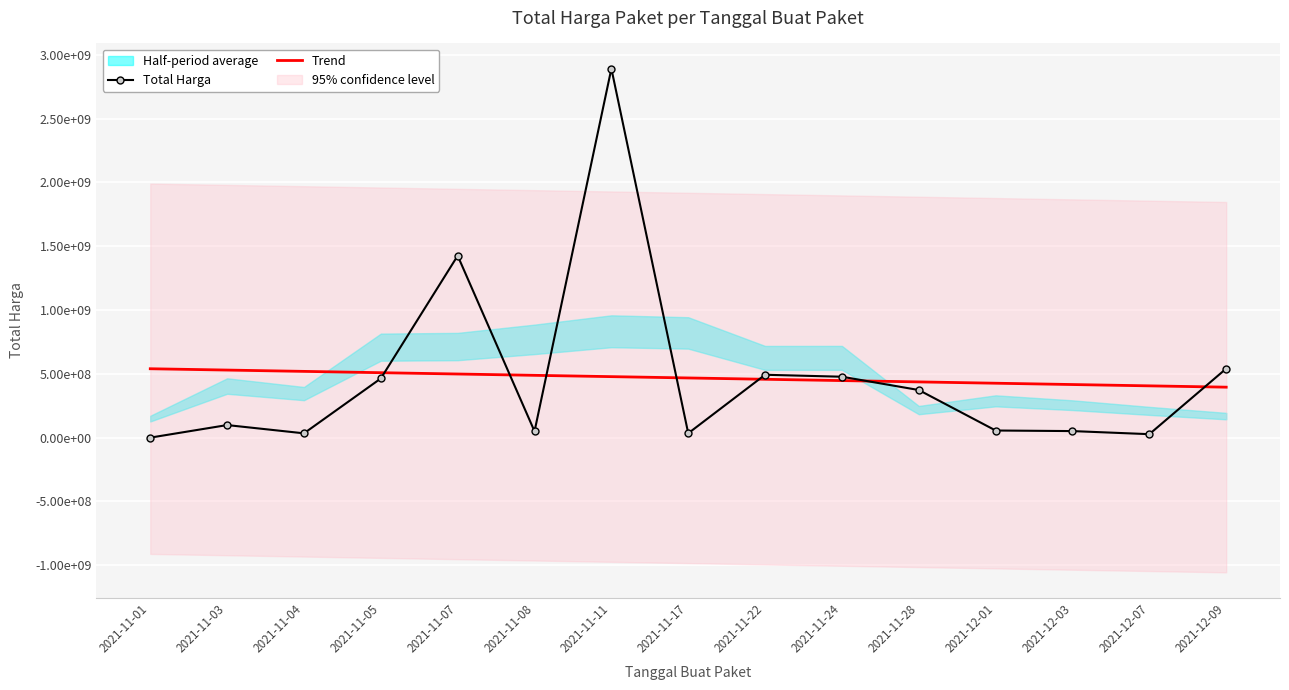

Reading left to right, list all the values displayed in this chart.

Total Harga: 333600.0	98772570.0	34000000.0	464002100.0	1425867900.0	49730040.0	2892122000.0	34292000.0	493000000.0	477600000.0	373404000.0	56152800.0	51601000.0	27412000.0	541071000.0
Trend: 540136590.7	529825277.8	519513965.0	509202652.1	498891339.2	488580026.4	478268713.5	467957400.7	457646087.8	447334775.0	437023462.1	426712149.2	416400836.4	406089523.5	395778210.7